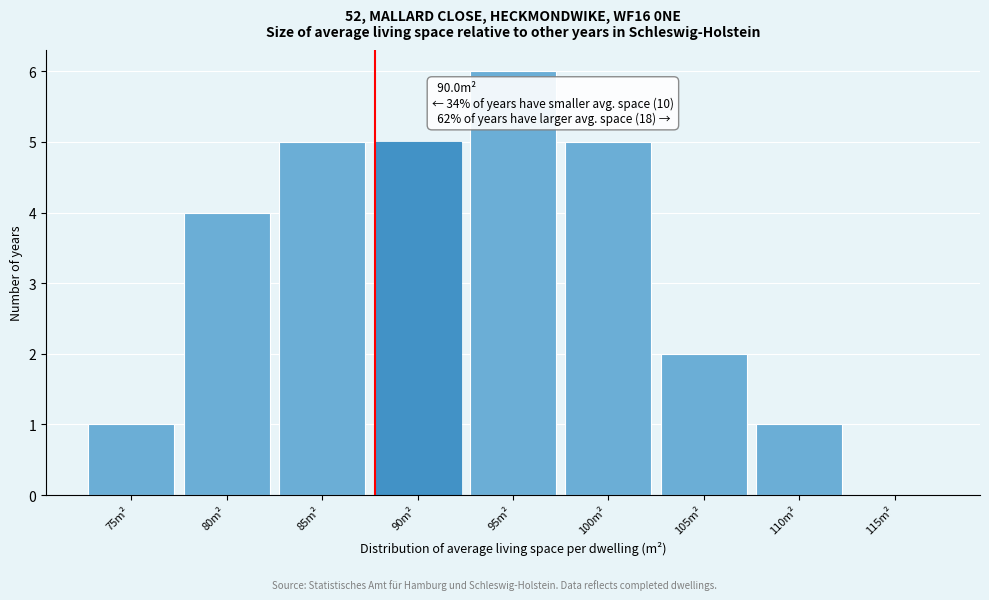

Reading right to left, transcribe all the data shown in this chart.

115m²=0	110m²=1	105m²=2	100m²=5	95m²=6	90m²=5	85m²=5	80m²=4	75m²=1